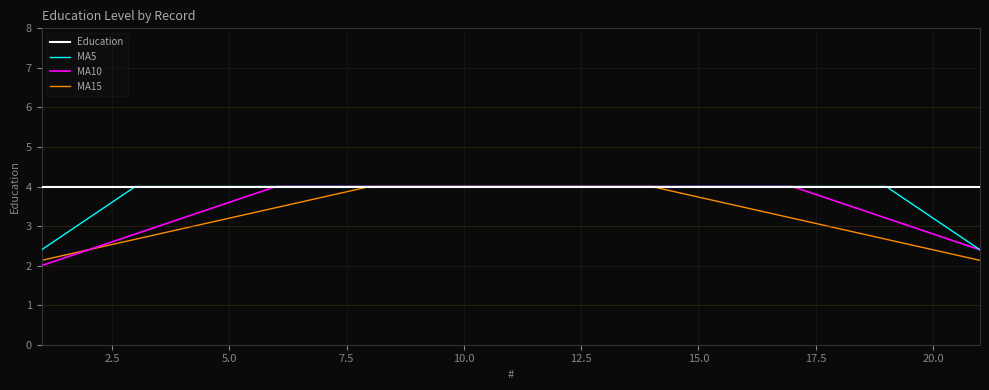

What are all the series names shown in the legend?

Education, MA5, MA10, MA15